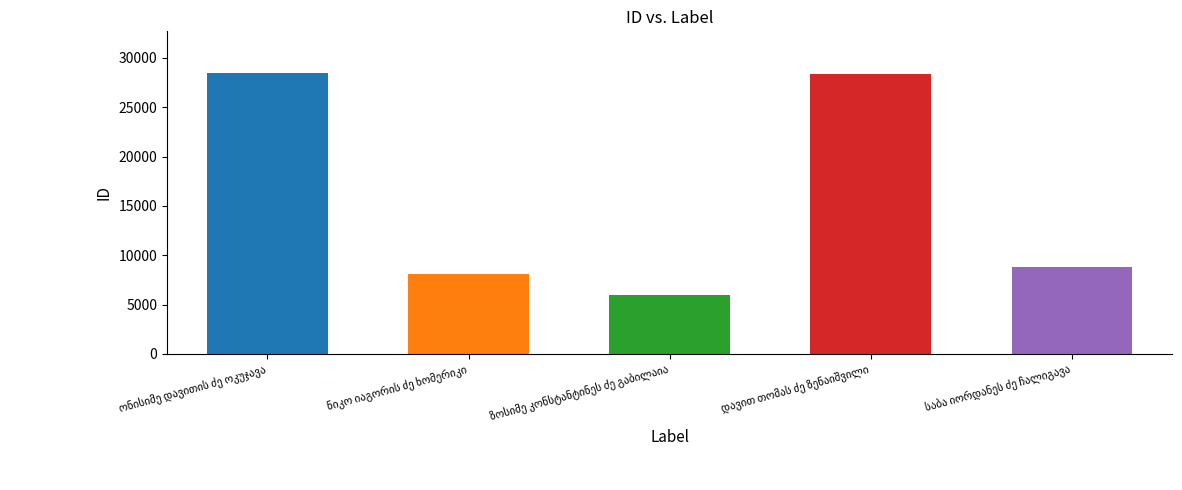

What is the value of the 3rd bar from the left?

5983